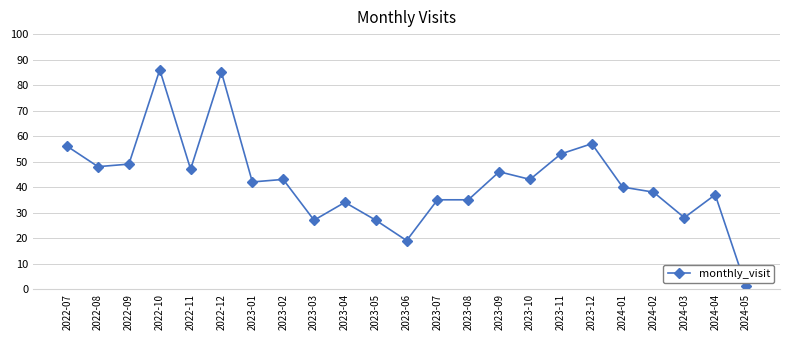

What is the label of the 18th point from the right?

2022-12